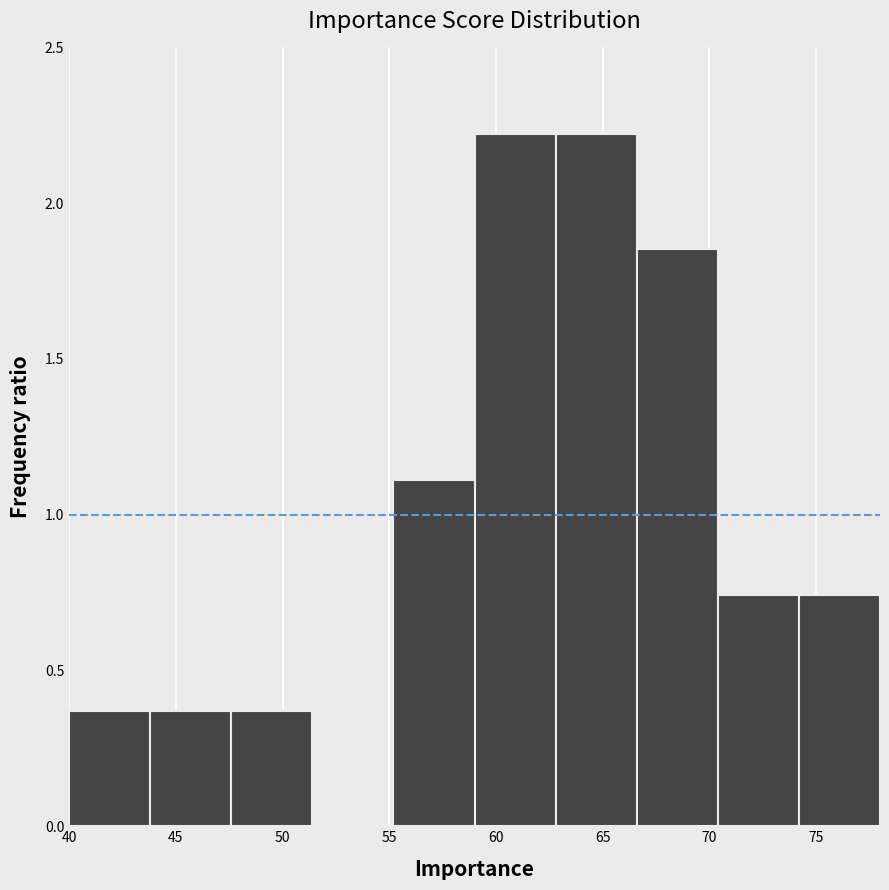

Reading left to right, transcribe this chart: for each bar, give the range it covers on the x-axis and its height. Neither the bar edges nor the heights are printed on the chart, so give them approximately, as read against the axes.

40.0 to 43.8: 0.35
43.8 to 47.6: 0.35
47.6 to 51.4: 0.35
51.4 to 55.2: 0
55.2 to 59.0: 1.10
59.0 to 62.8: 2.20
62.8 to 66.6: 2.20
66.6 to 70.4: 1.85
70.4 to 74.2: 0.75
74.2 to 78.0: 0.75